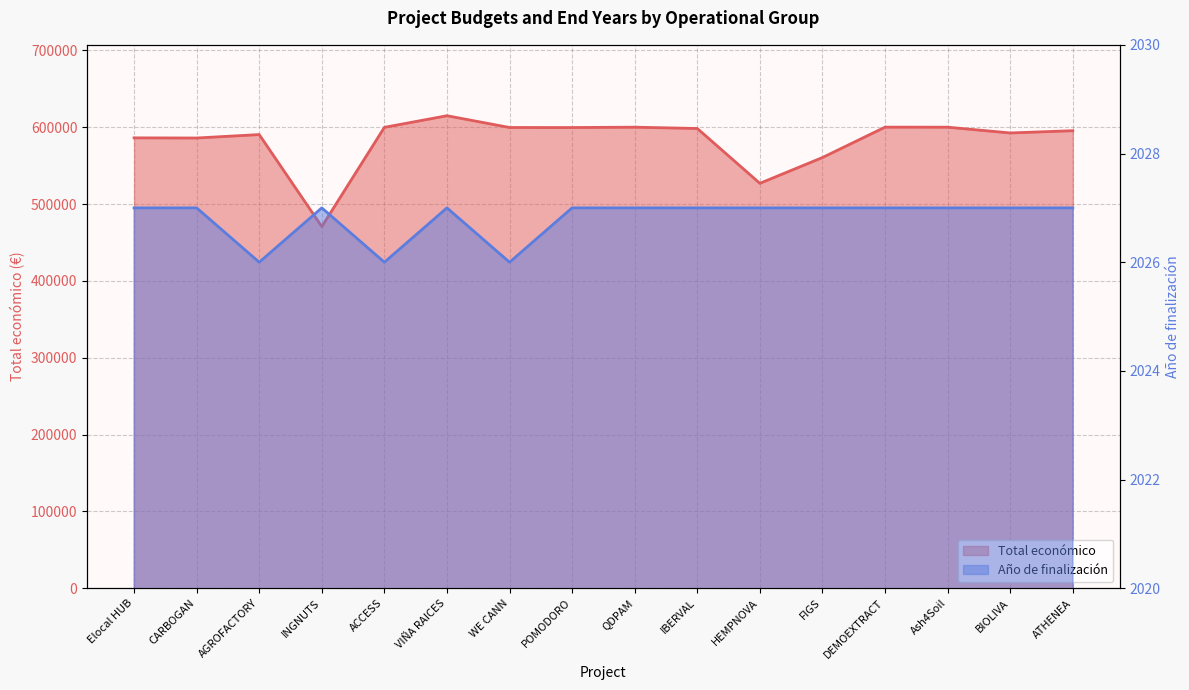

How many categories are shown in the chart?

16